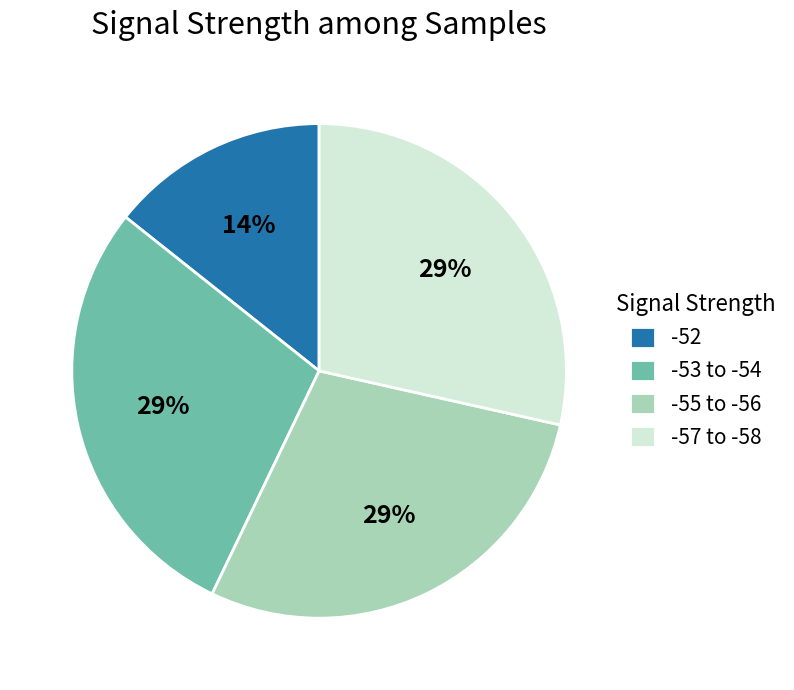

Which slice is the smallest?

-52